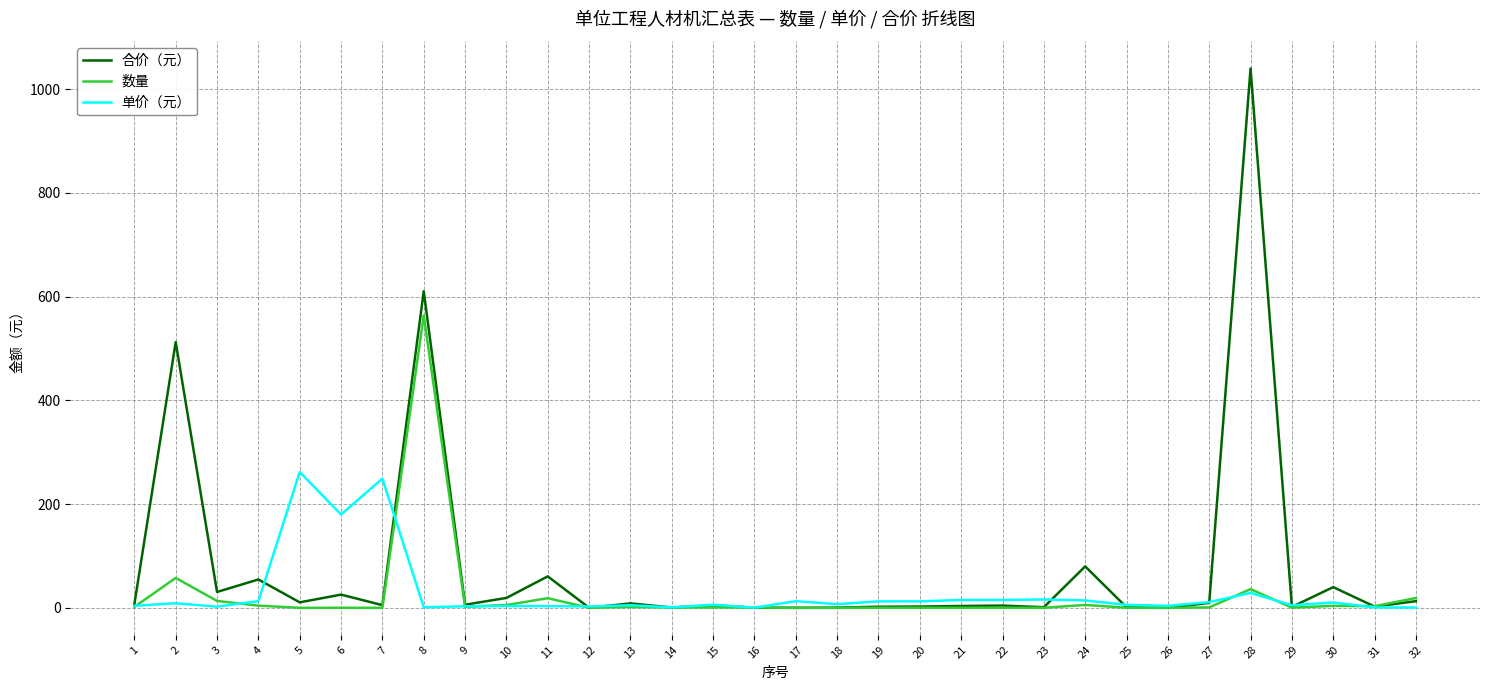

Rank the series by their maximum value, from lowest to highest.

单价（元）, 数量, 合价（元）